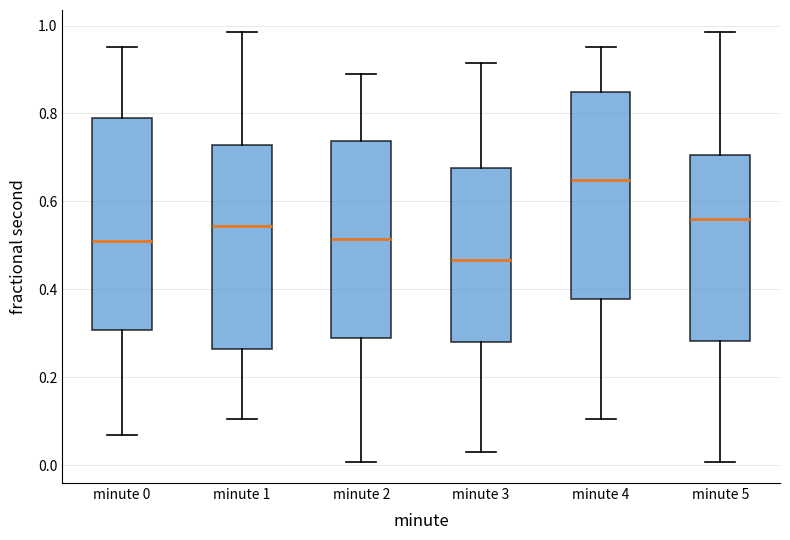

Which box has the highest median line?

minute 4